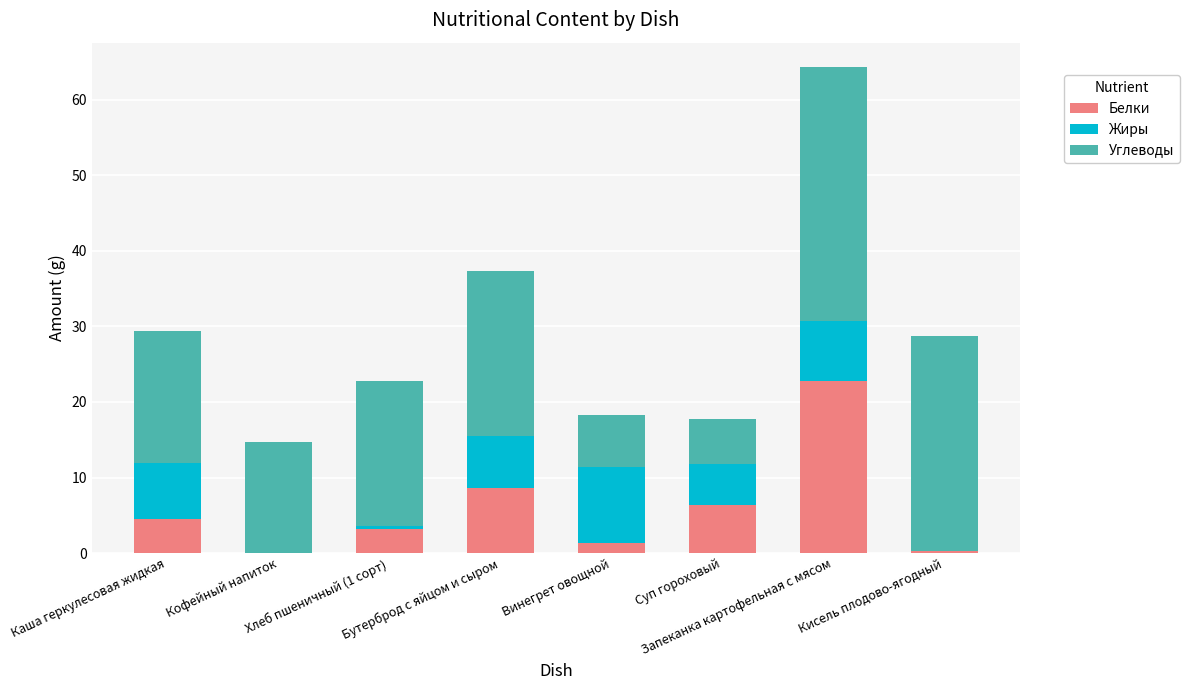

How many values in the Белки series exceed 4?

4